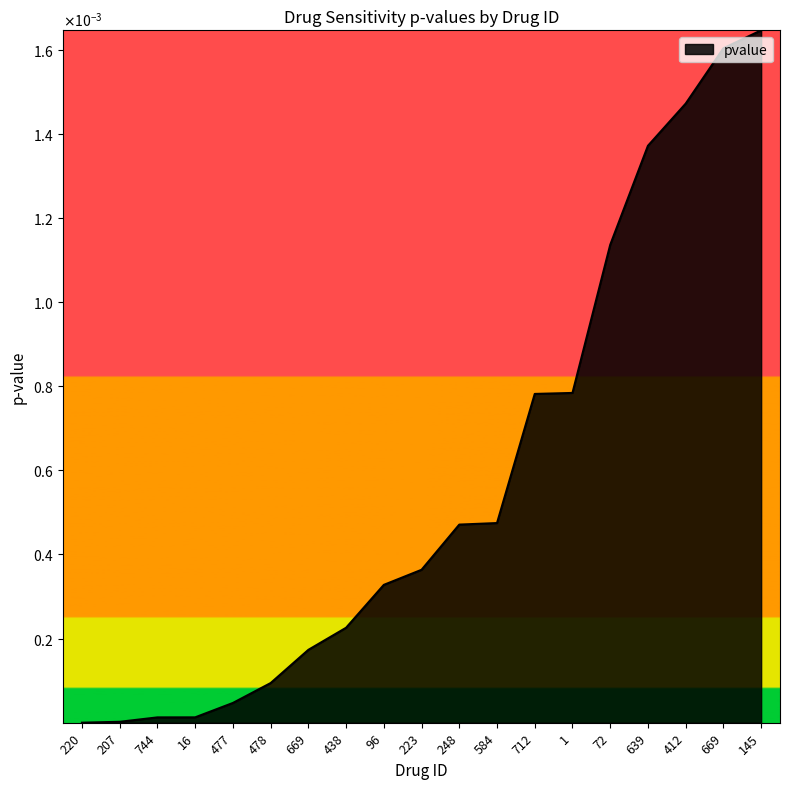

Reading left to right, transcribe all the data shown in this chart.

220=0.0	207=0.0	744=0.0	16=0.0	477=0.0	478=0.0	669=0.0	438=0.0	96=0.0	223=0.0	248=0.0	584=0.0	712=0.0	1=0.0	72=0.0	639=0.0	412=0.0	669=0.0	145=0.0